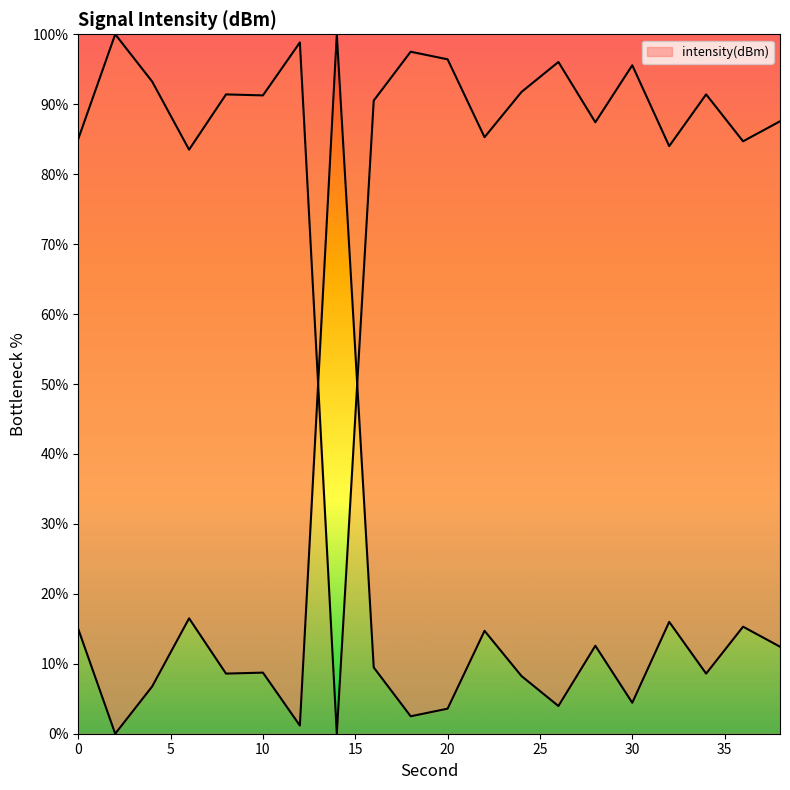

What is the change in value from 6 to 10?

+7.8